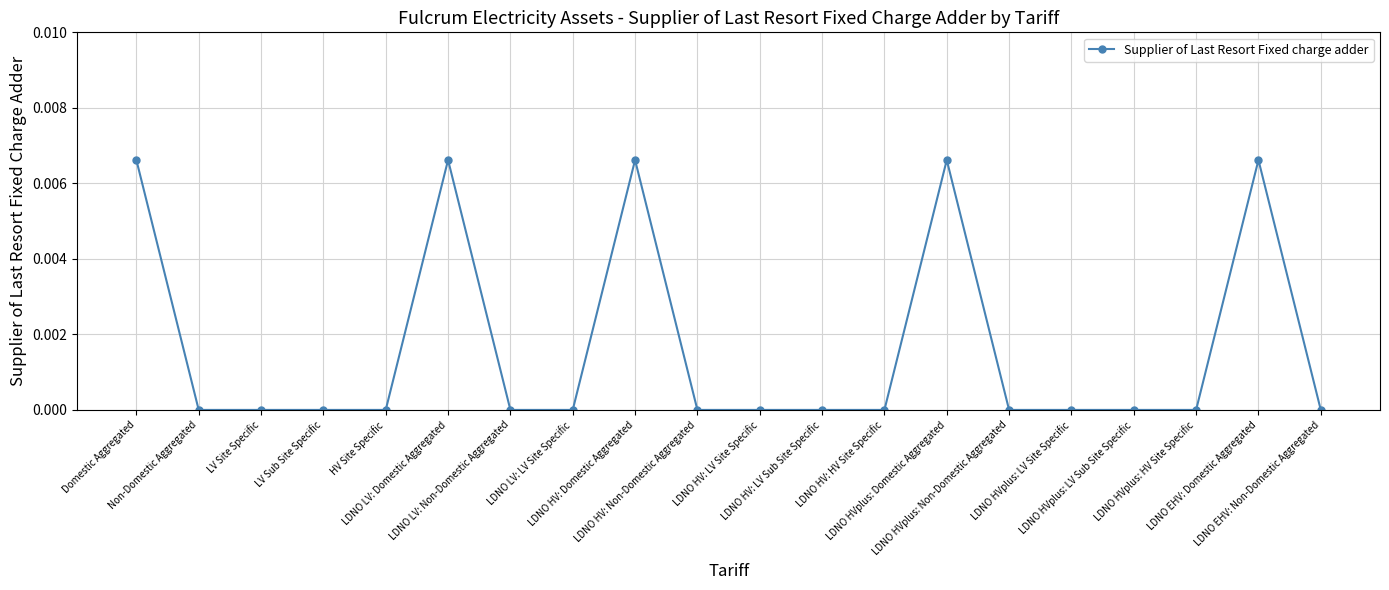

How many lines are shown in the chart?

1